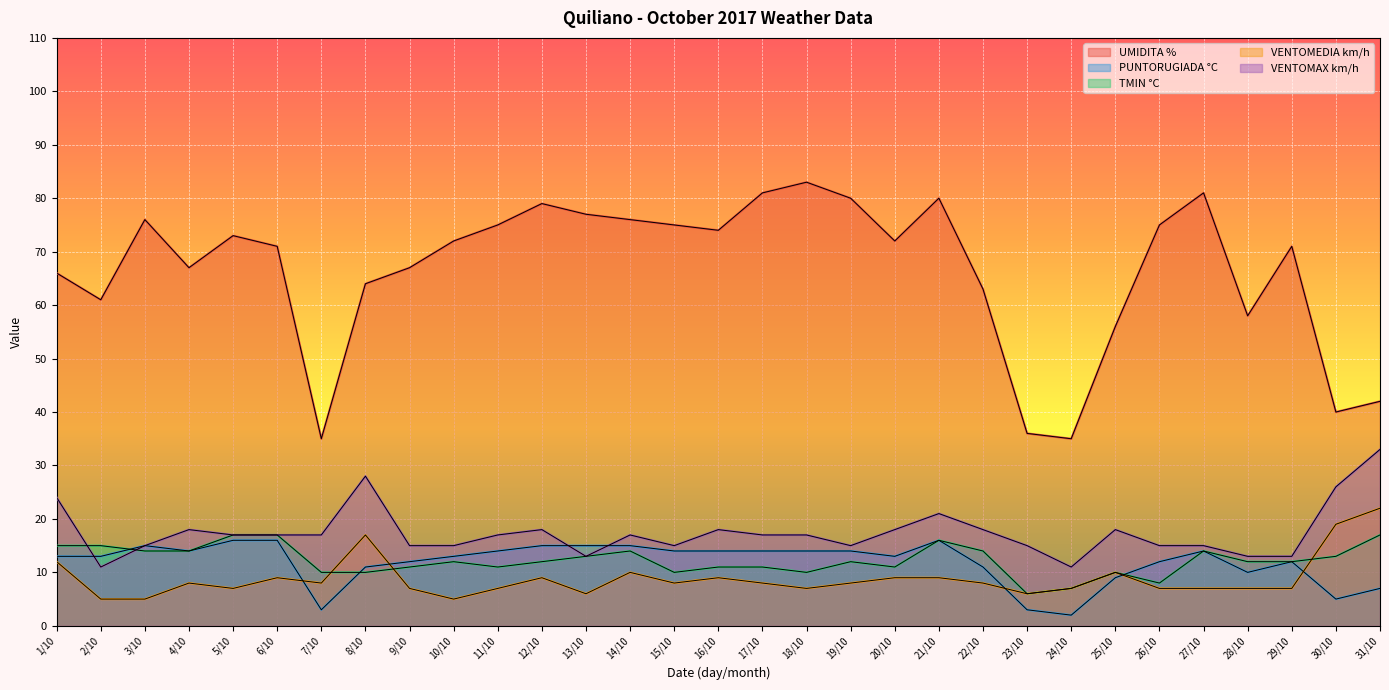

True or false: UMIDITA % and VENTOMAX km/h intersect in this chart.

False